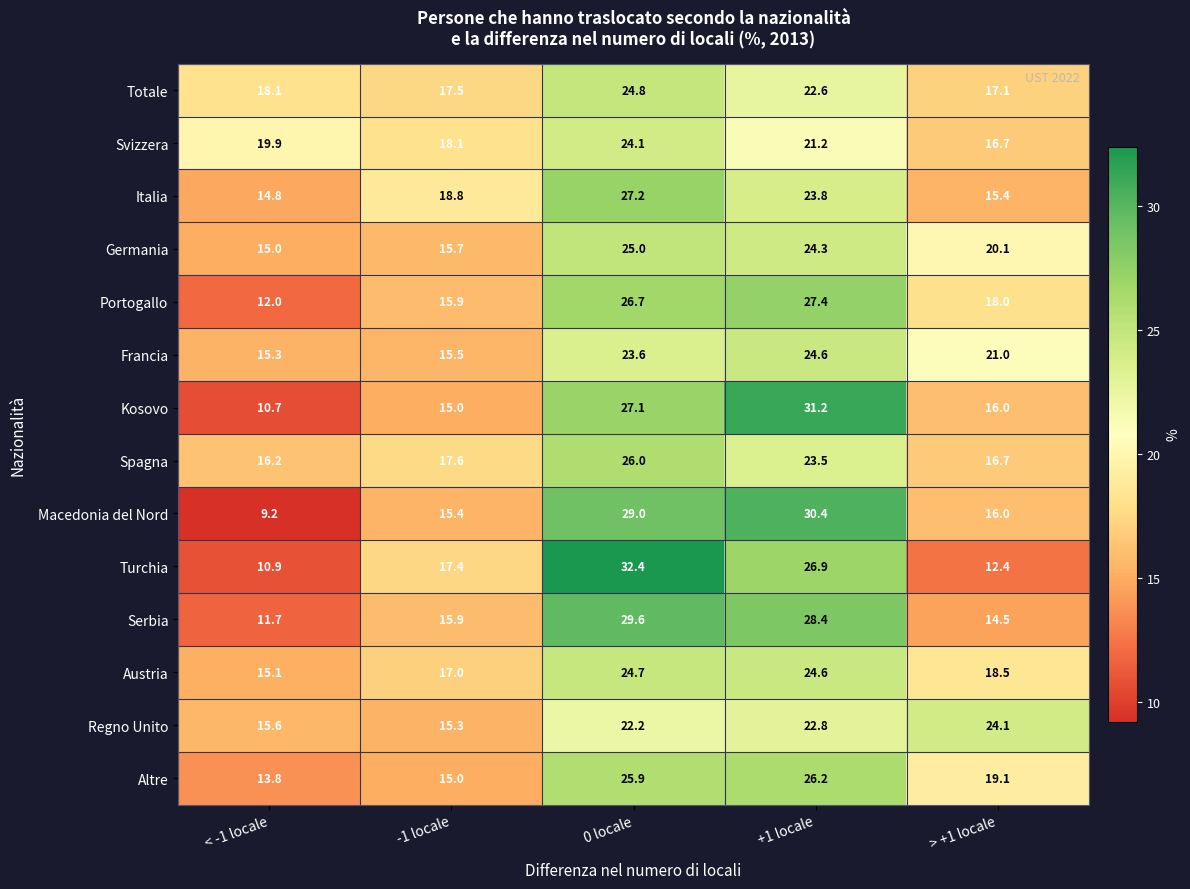

What is the maximum value shown in the chart?

32.4